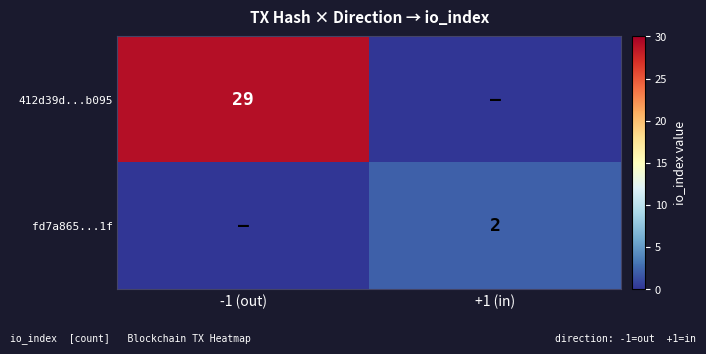

True or false: 412d39d...b095 has a value of 29 at -1 (out).

True